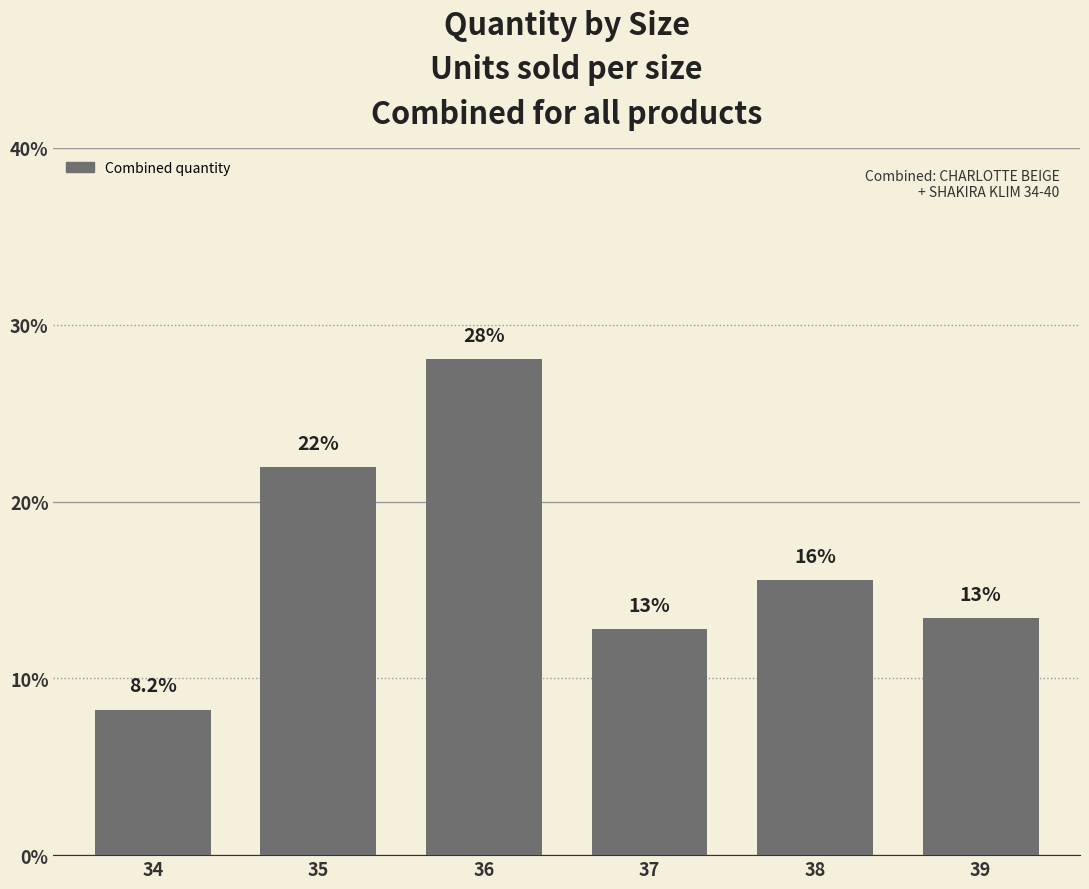

Reading right to left, what are all the values shown in this chart?

0.1	0.2	0.1	0.3	0.2	0.1